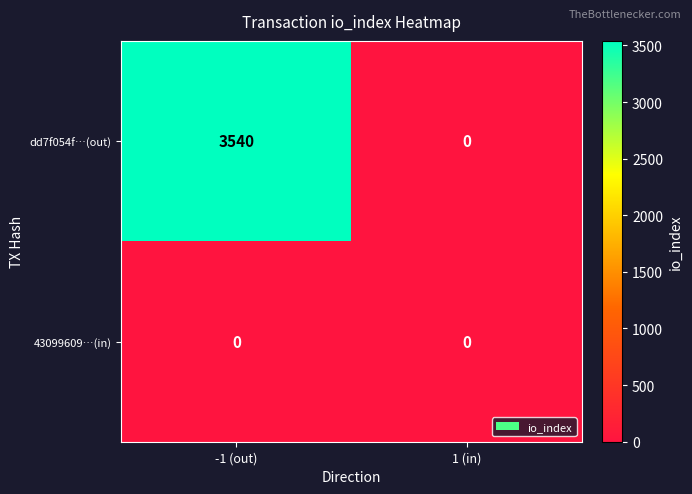

What is the total value across all series at -1 (out)?

3540